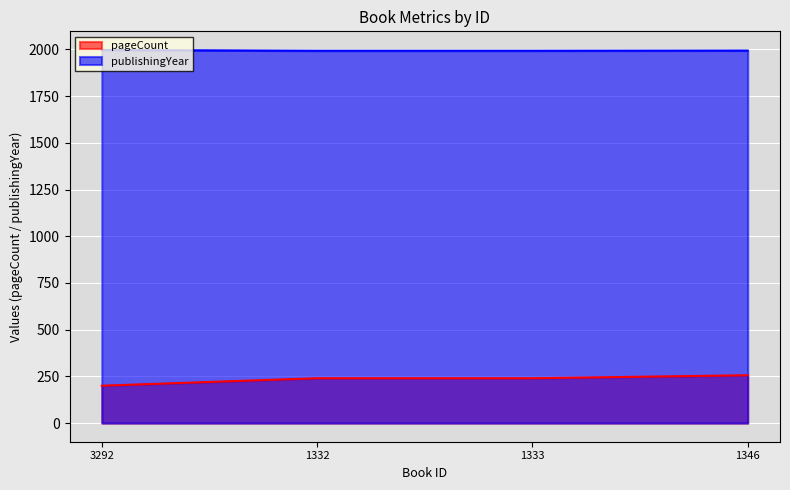

Which category has the highest value across all series?

3292